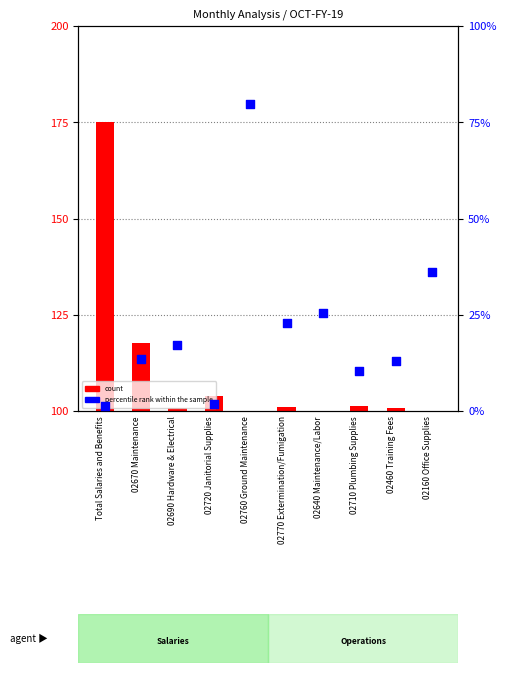

Which series reaches the minimum Y coordinate?

percentile rank within the sample